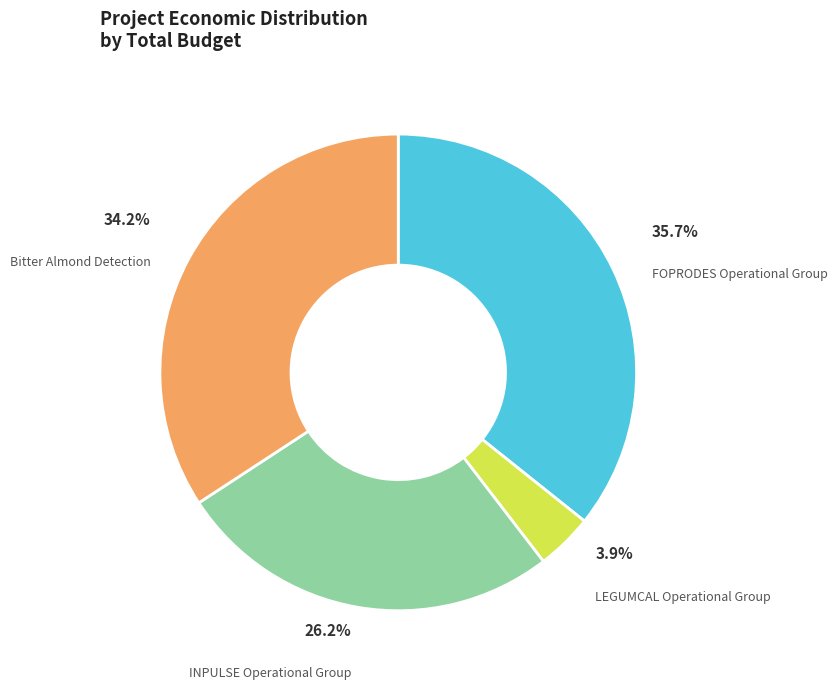

How much of the chart is everything except FOPRODES Operational Group?

64.3%